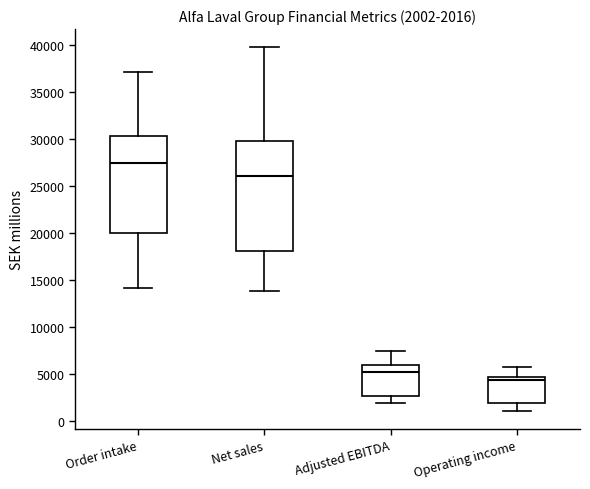

Which box is the tallest, from its lower edge to its upper edge?

Net sales